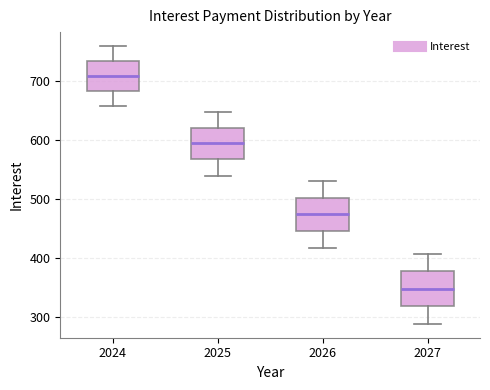

Which box's median line is the highest?

2024